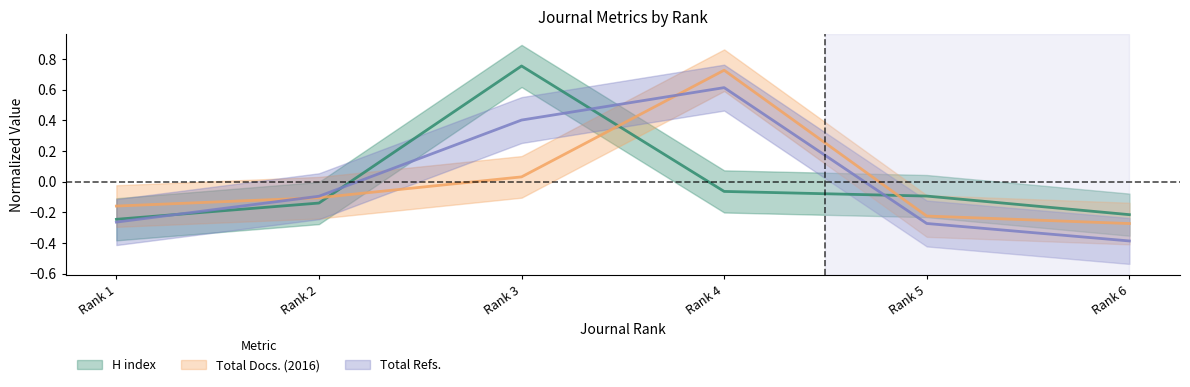

What is the approximate value of Total Docs. (2016) at Rank 1?

-0.2